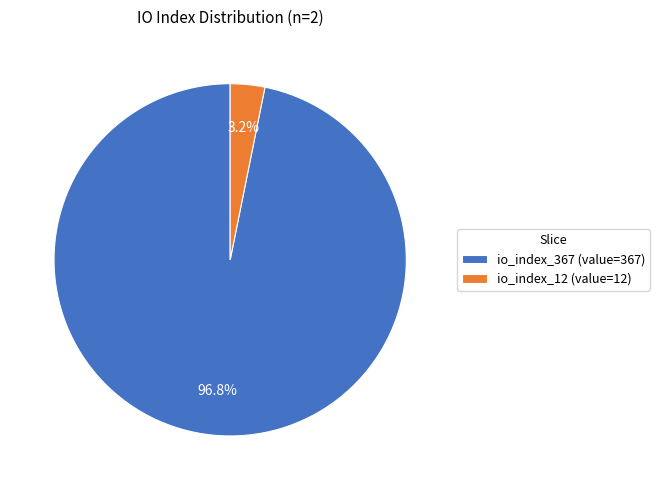

To the nearest percent, what is the average slice percentage?

50%